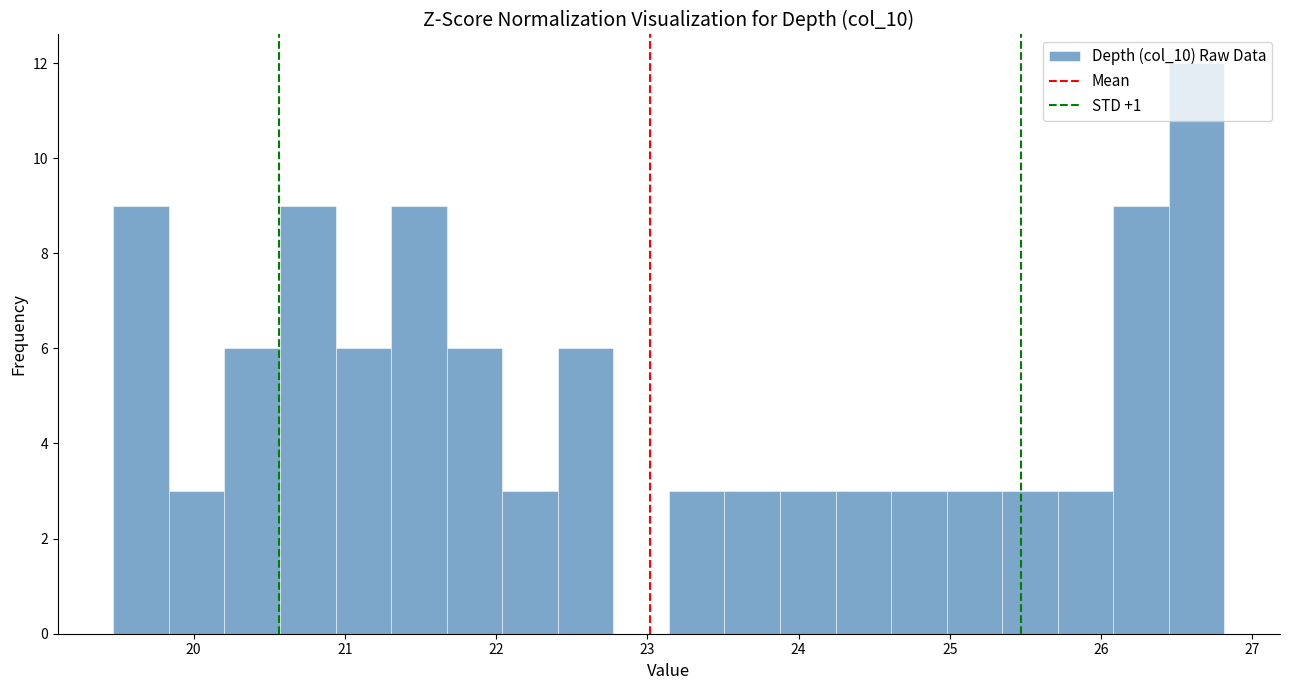

Around what value on the x-axis is the tallest bar? Give the approximate position of its centre, as read against the axis.

26.6